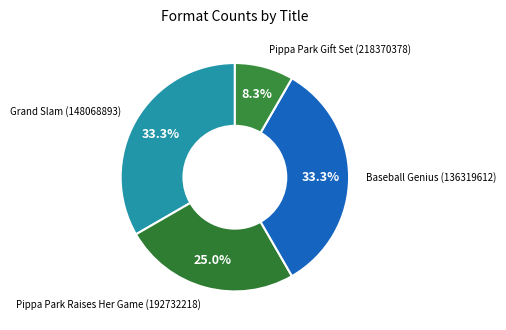

What percentage is the Pippa Park Gift Set (218370378) slice, to the nearest percent?

8%